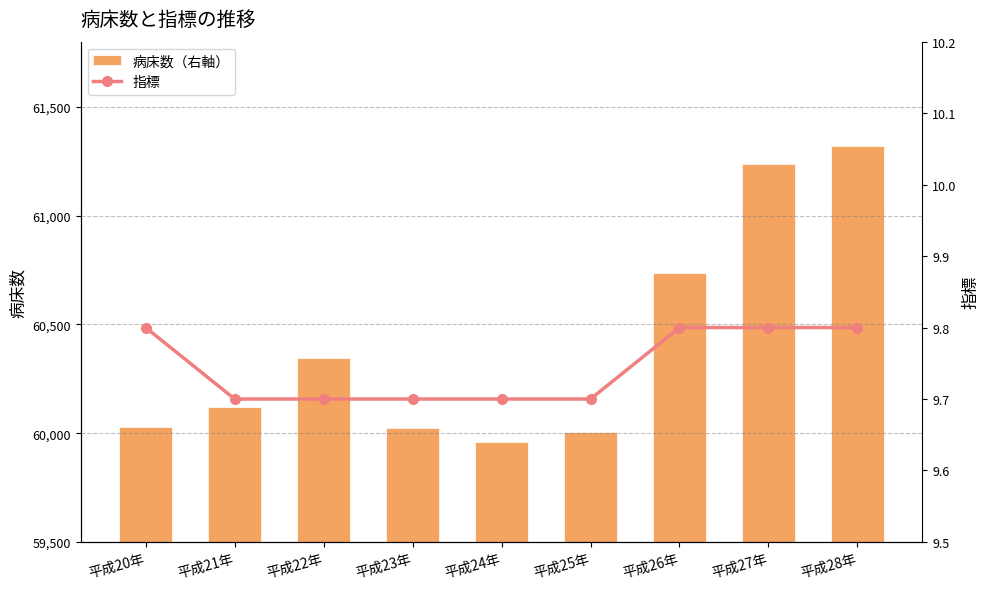

What is the average value of the 病床数（右軸） series?

60420